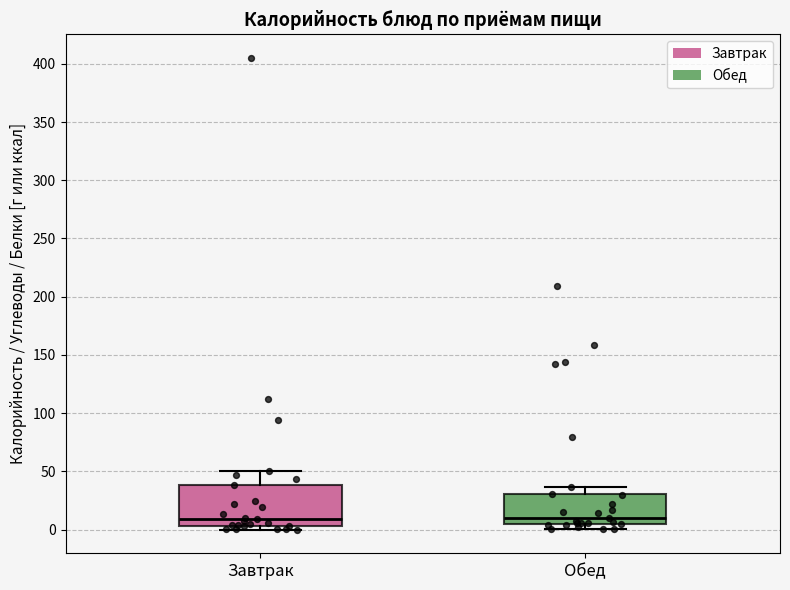

Which box is the tallest, from its lower edge to its upper edge?

Завтрак